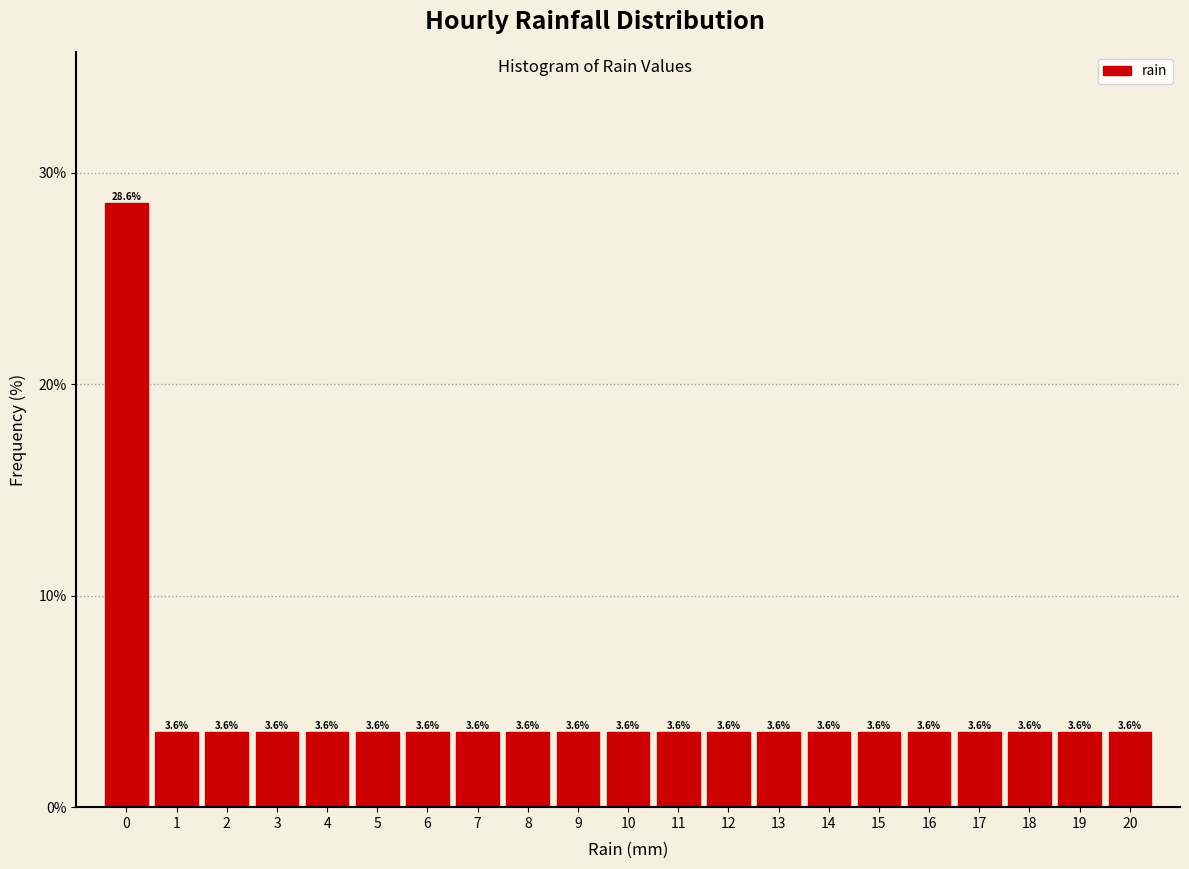

Reading left to right, list every bar in this chart as the range it spans on the x-axis followed by its height.

-0.5 to 0.5: 28.6
0.5 to 1.5: 3.6
1.5 to 2.5: 3.6
2.5 to 3.5: 3.6
3.5 to 4.5: 3.6
4.5 to 5.5: 3.6
5.5 to 6.5: 3.6
6.5 to 7.5: 3.6
7.5 to 8.5: 3.6
8.5 to 9.5: 3.6
9.5 to 10.5: 3.6
10.5 to 11.5: 3.6
11.5 to 12.5: 3.6
12.5 to 13.5: 3.6
13.5 to 14.5: 3.6
14.5 to 15.5: 3.6
15.5 to 16.5: 3.6
16.5 to 17.5: 3.6
17.5 to 18.5: 3.6
18.5 to 19.5: 3.6
19.5 to 20.5: 3.6